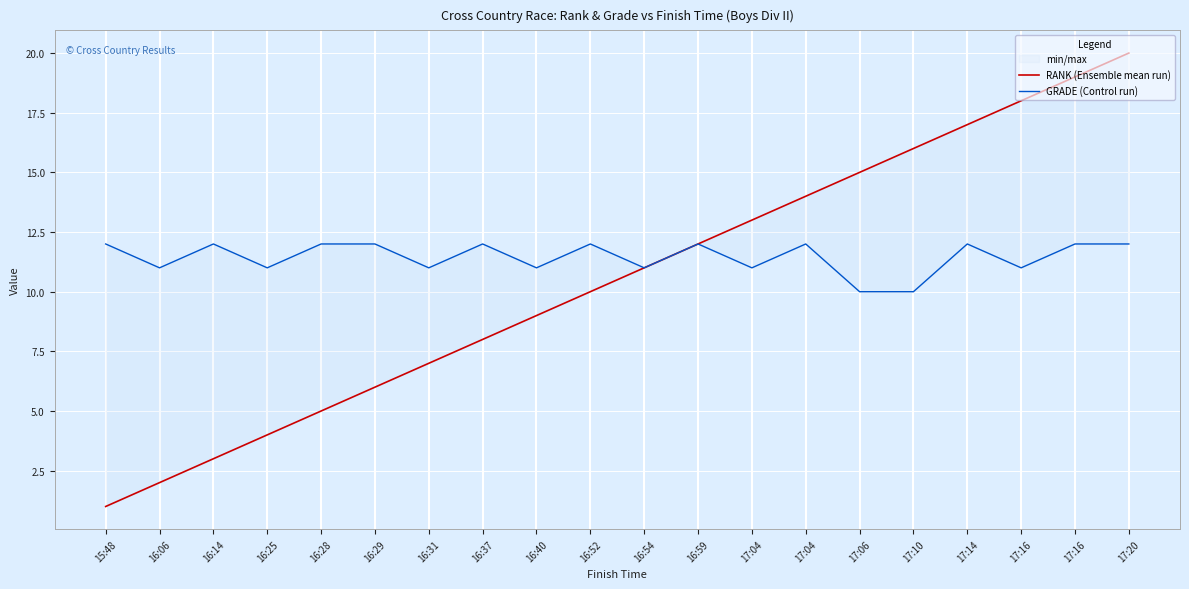

What is the sum of all RANK (Ensemble mean run) values?

210